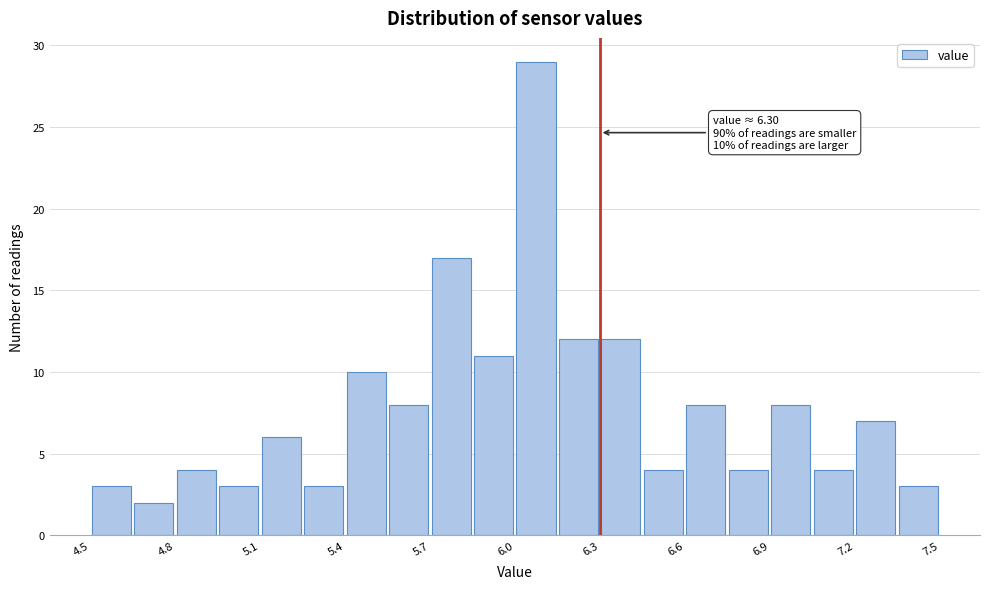

Around what value on the x-axis is the tallest bar? Give the approximate position of its centre, as read against the axis.

6.10